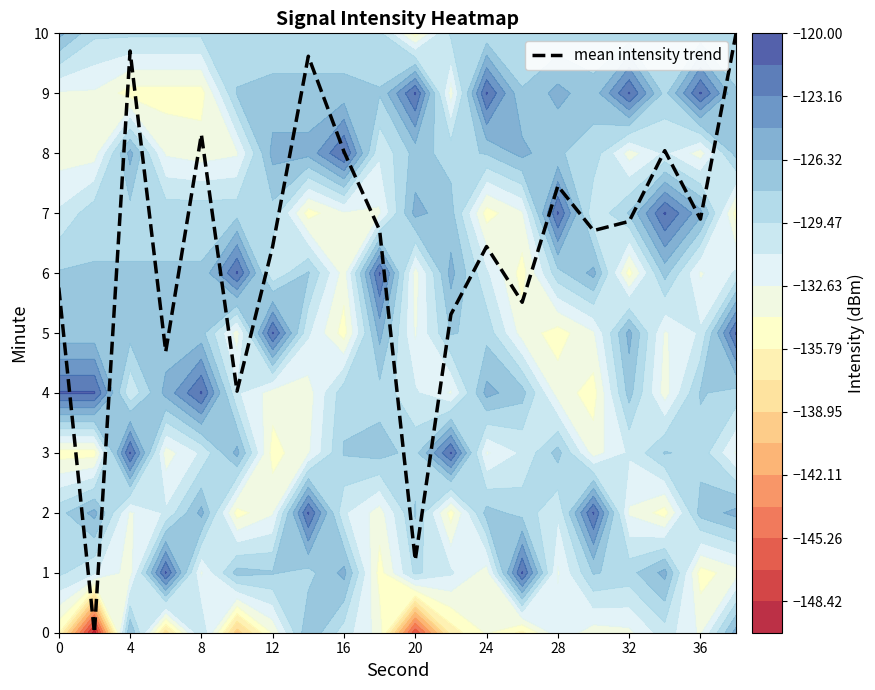

The value of mean intensity trend at 28 is 7.5. True or false?

True